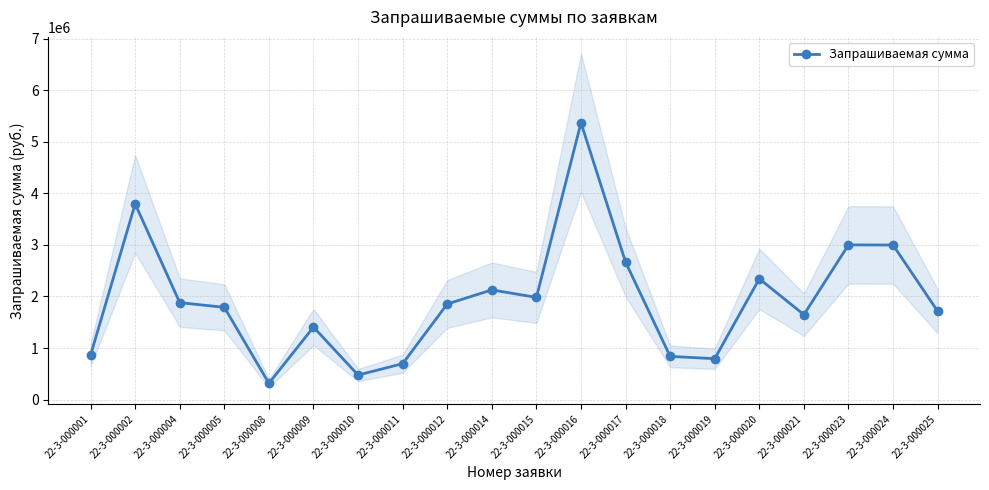

What is the difference between the values at 22-3-000024 and 22-3-000019?

2202920.0